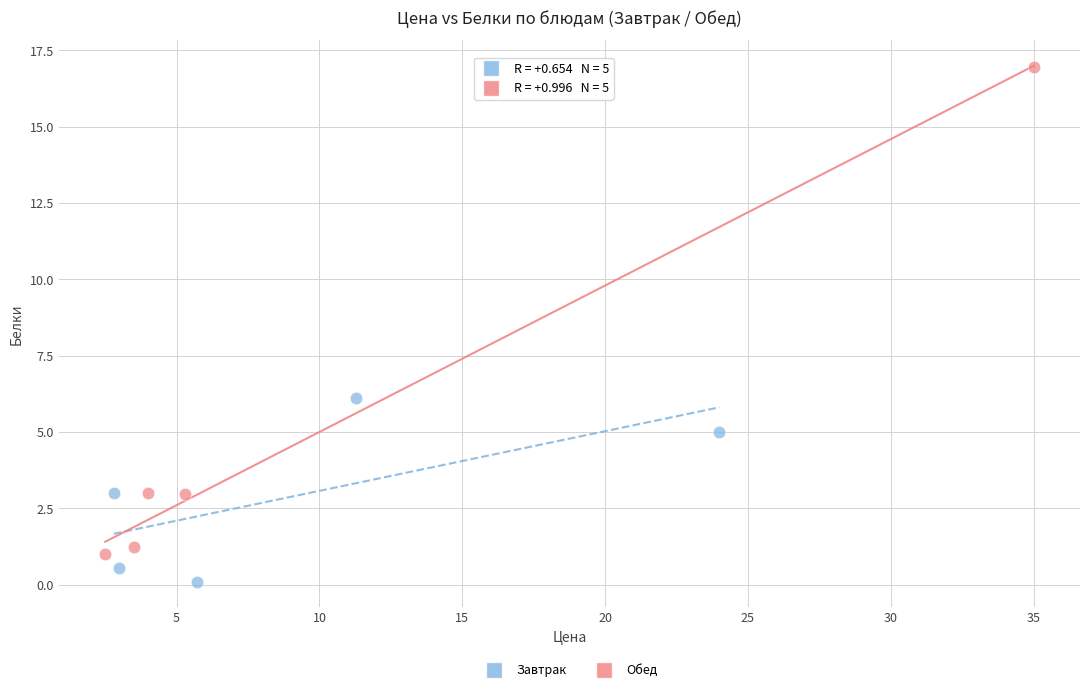

What are all the series names shown in the legend?

Завтрак, Обед